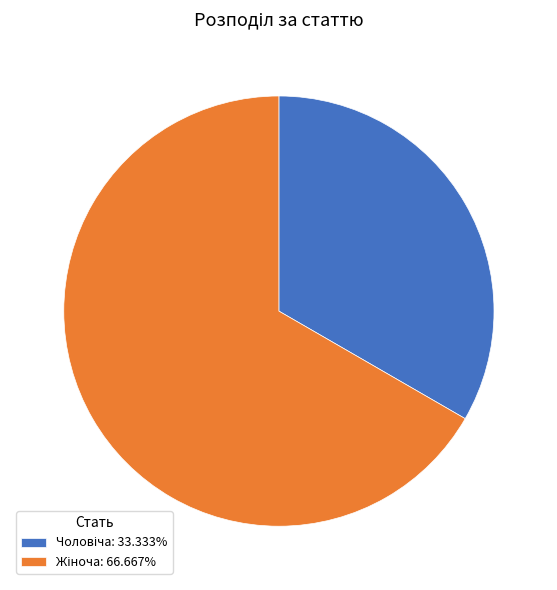

Is there a majority slice in this chart?

Yes